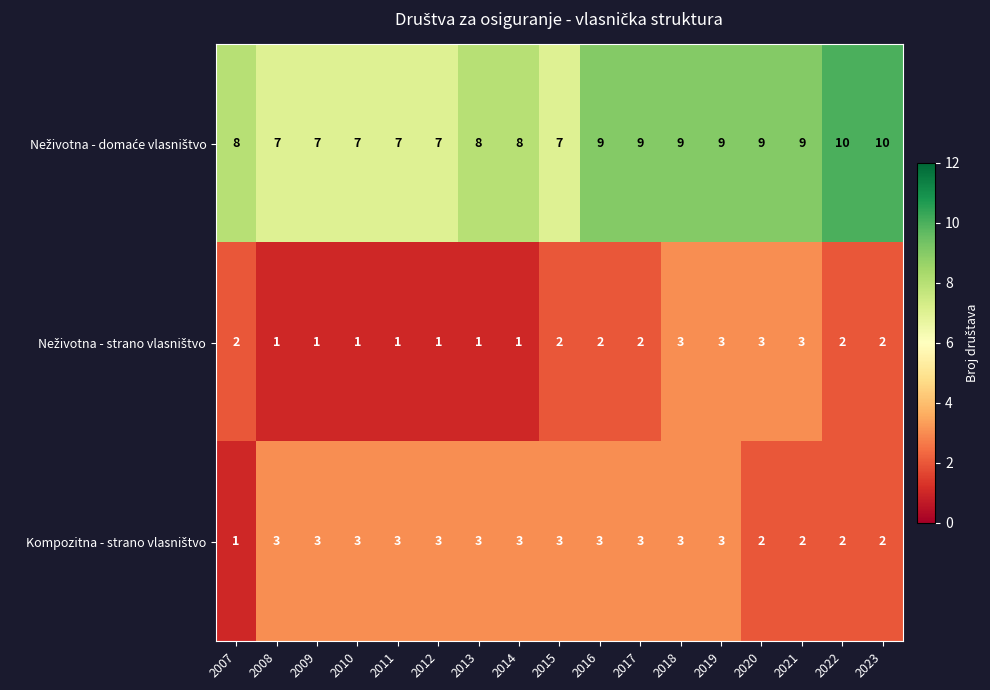

What is the greatest value displayed?

10